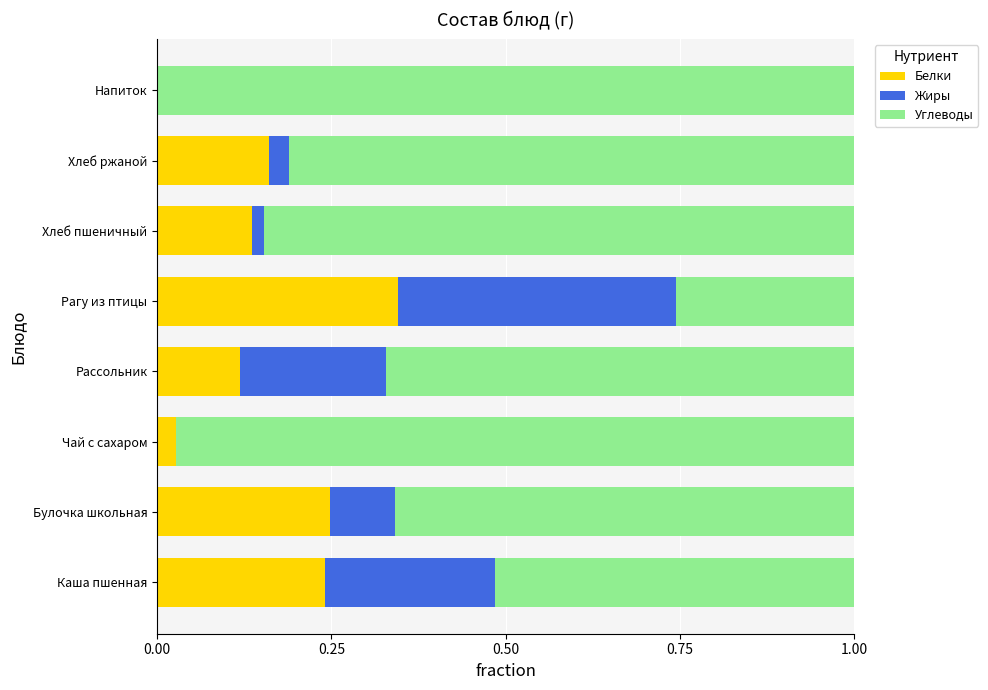

Is it true that Белки equals 0.1 at Напиток?

False